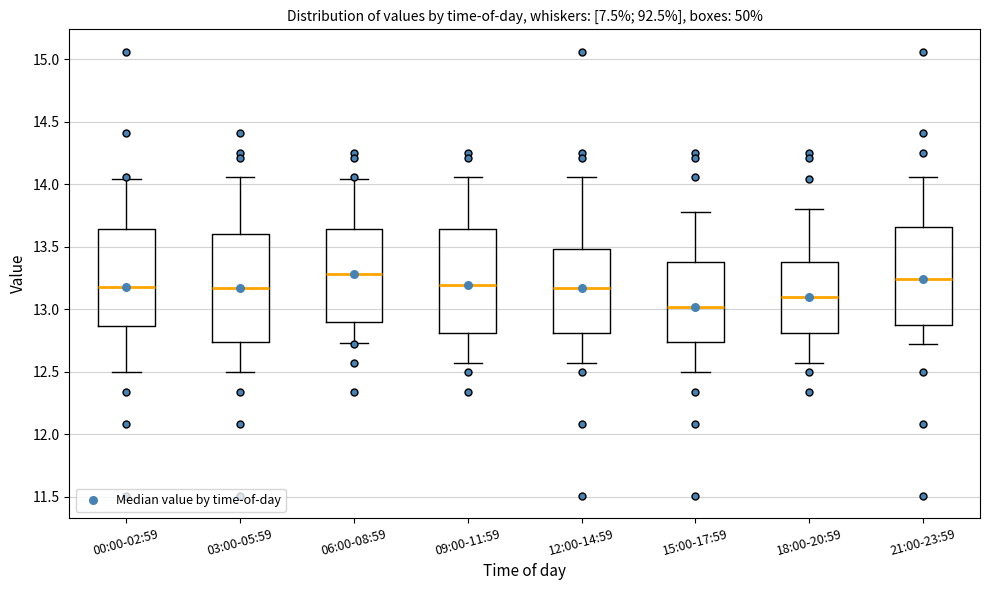

Reading left to right, transcribe this box plot: for each box, give where its median line is, the range the box spans, and where its two whiskers end, as read against the y-axis. The values are not printed on the chart, so give them approximately, as read against the axis.

00:00-02:59: median 13.20, box 12.85 to 13.65, whiskers 12.50 to 14.05
03:00-05:59: median 13.15, box 12.75 to 13.60, whiskers 12.50 to 14.05
06:00-08:59: median 13.30, box 12.90 to 13.65, whiskers 12.75 to 14.05
09:00-11:59: median 13.20, box 12.80 to 13.65, whiskers 12.55 to 14.05
12:00-14:59: median 13.15, box 12.80 to 13.50, whiskers 12.55 to 14.05
15:00-17:59: median 13.00, box 12.75 to 13.40, whiskers 12.50 to 13.80
18:00-20:59: median 13.10, box 12.80 to 13.40, whiskers 12.55 to 13.80
21:00-23:59: median 13.25, box 12.85 to 13.65, whiskers 12.70 to 14.05